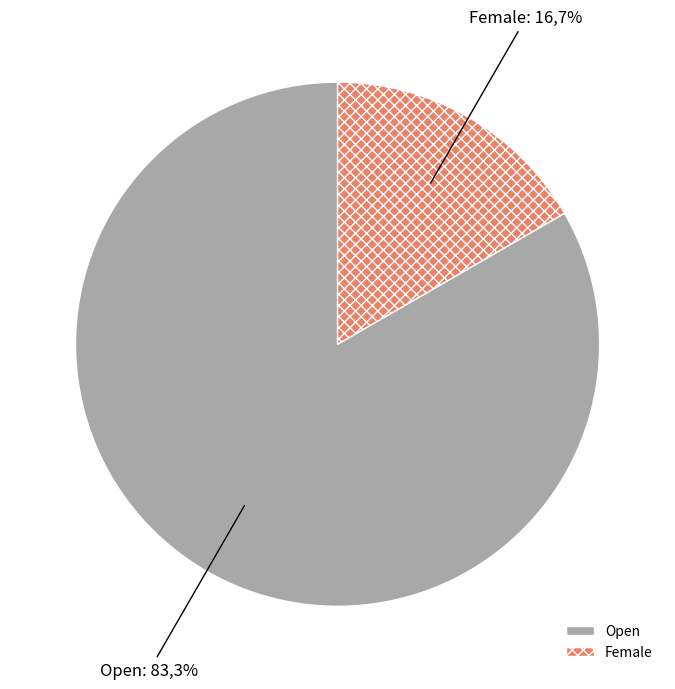

What portion of the pie excludes Female?

83.3%